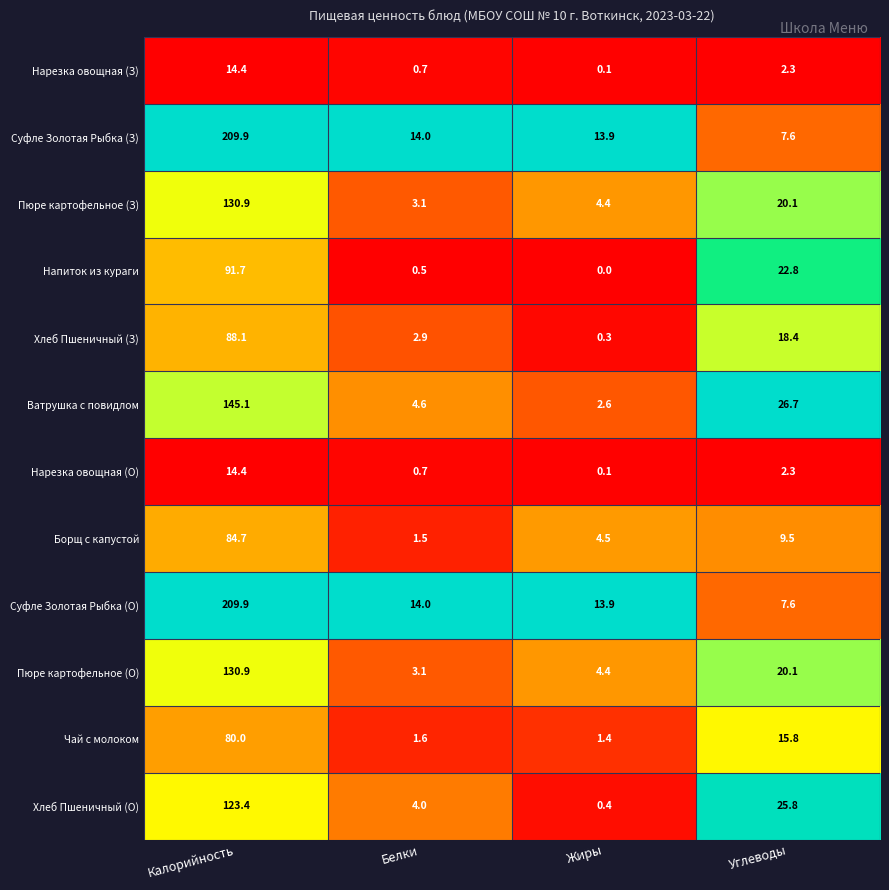

Rank the categories by Хлеб Пшеничный (З) value from highest to lowest.

Калорийность, Углеводы, Белки, Жиры